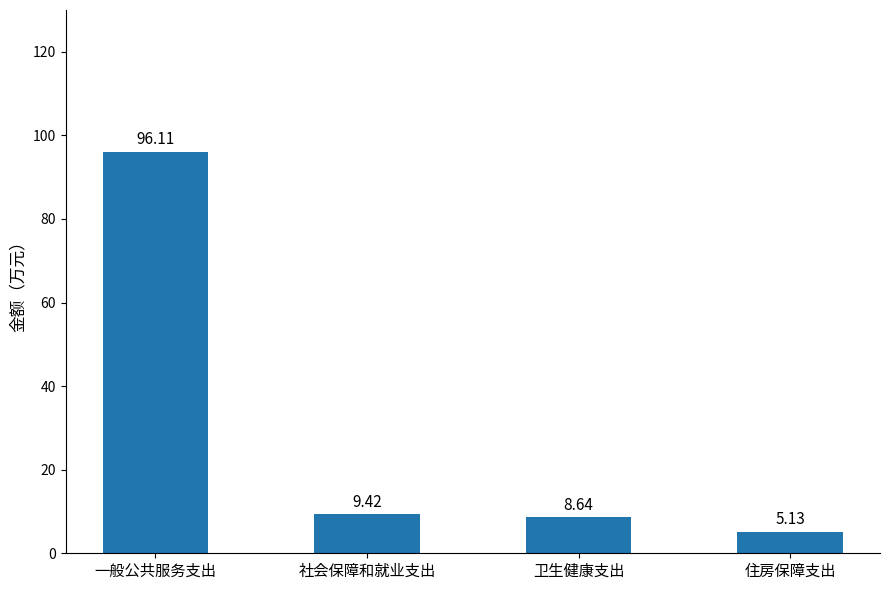

What is the difference between the second highest and second lowest values?

0.8